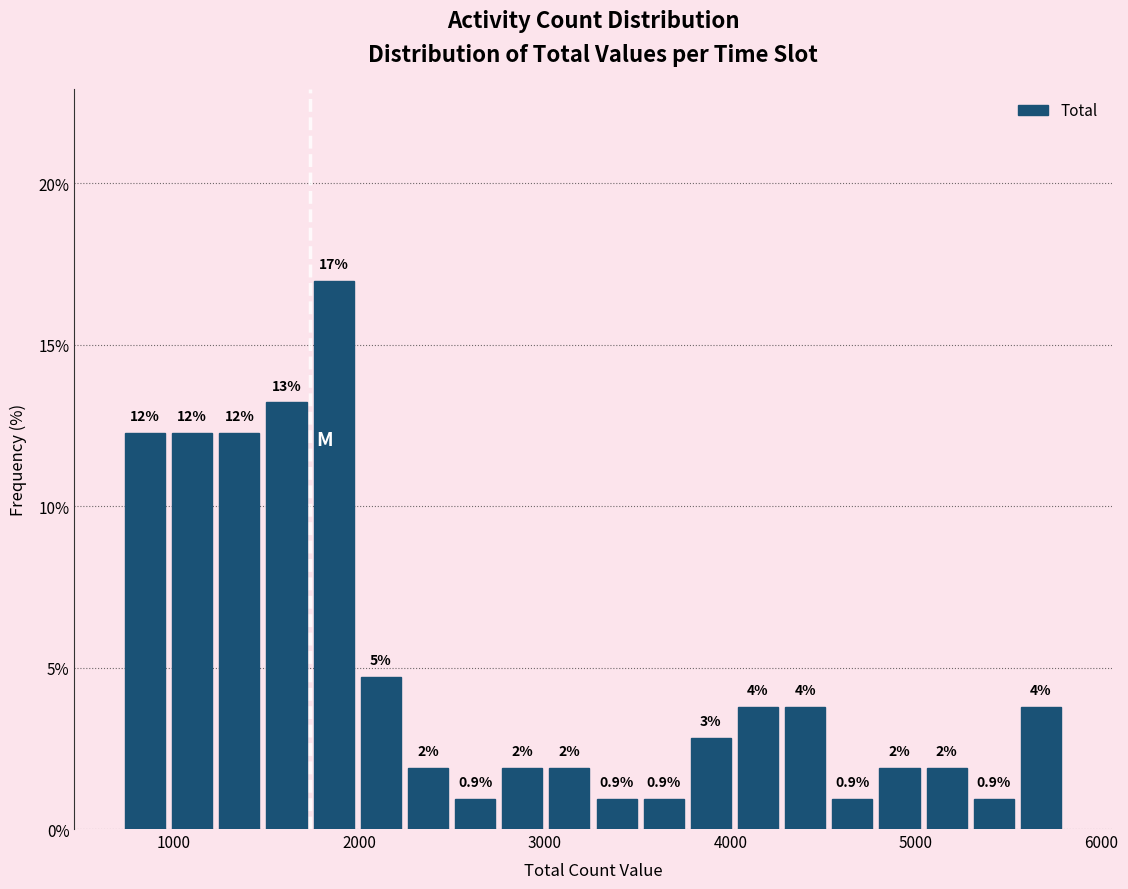

Read against the x-axis, roughly where is the centre of the tallest bar?

1900